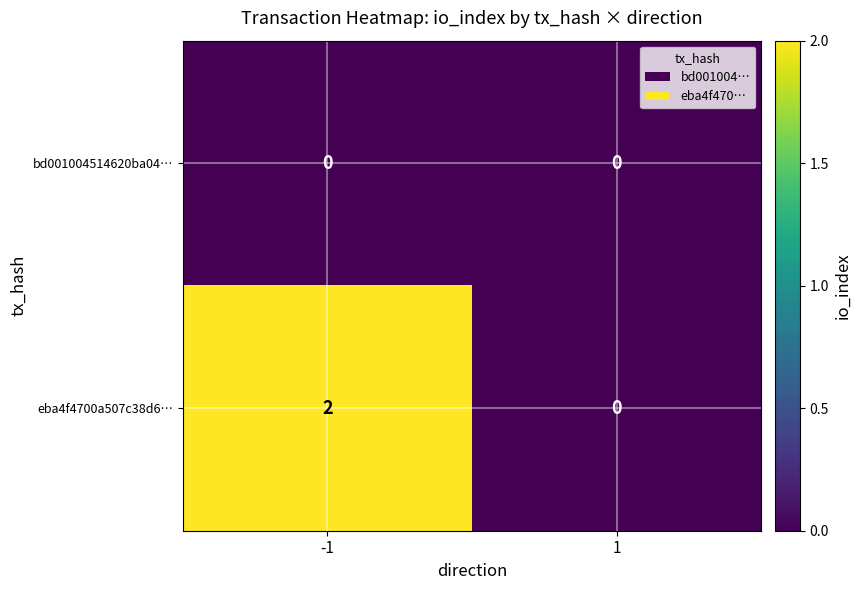

Rank the series by their maximum value, from lowest to highest.

bd001004514620ba04…, eba4f4700a507c38d6…